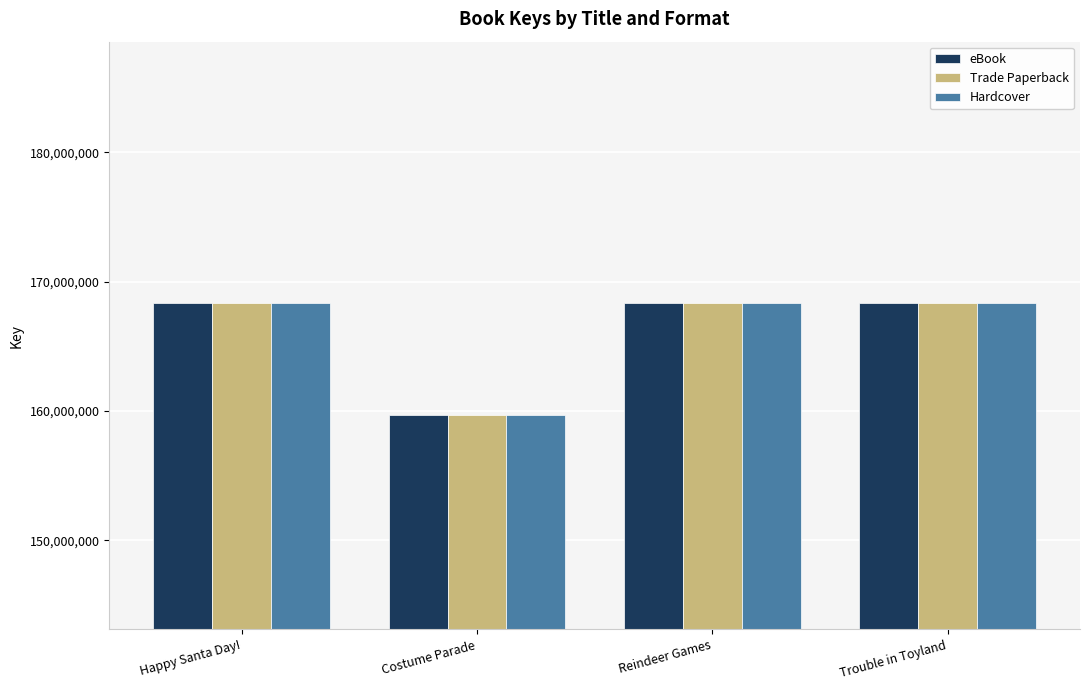

What is the sum of all Trade Paperback values?

664737754